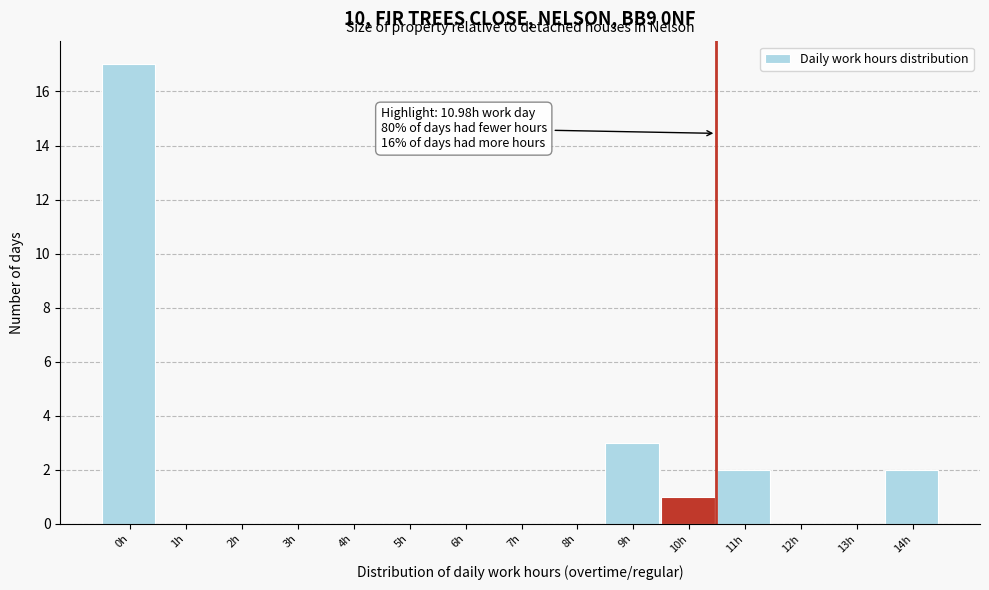

Reading left to right, extract all data points from this chart.

0h=17	1h=0	2h=0	3h=0	4h=0	5h=0	6h=0	7h=0	8h=0	9h=3	10h=1	11h=2	12h=0	13h=0	14h=2